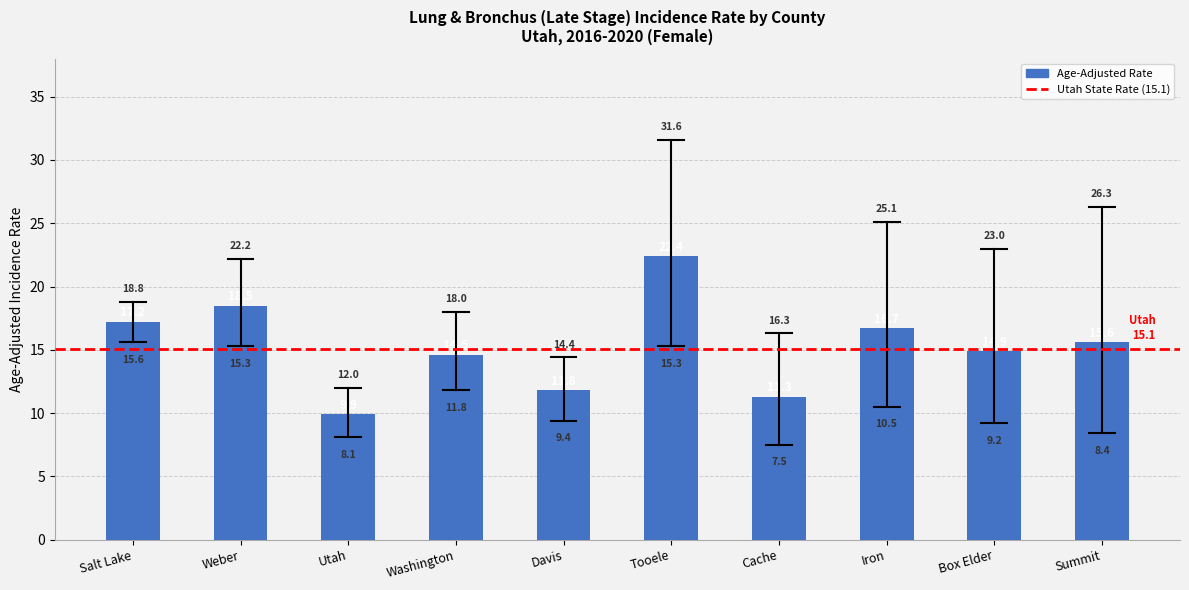

How many bars are there in total?

10